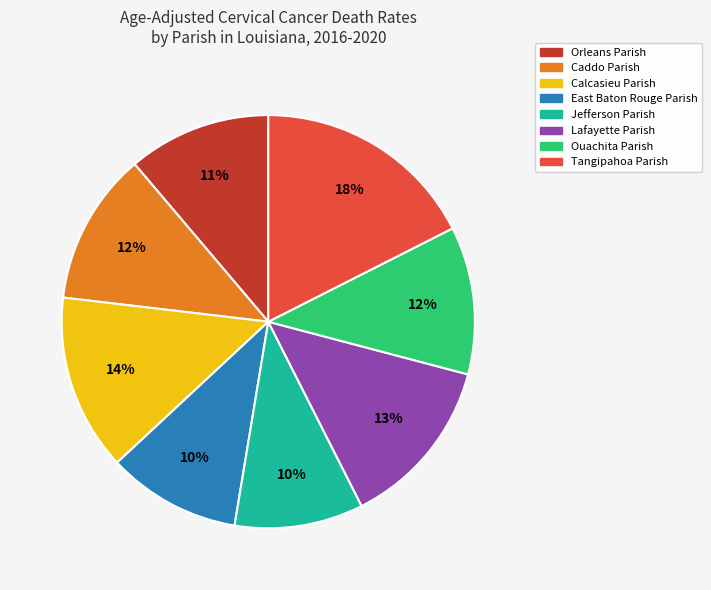

What percentage is the Lafayette Parish slice, to the nearest percent?

13%